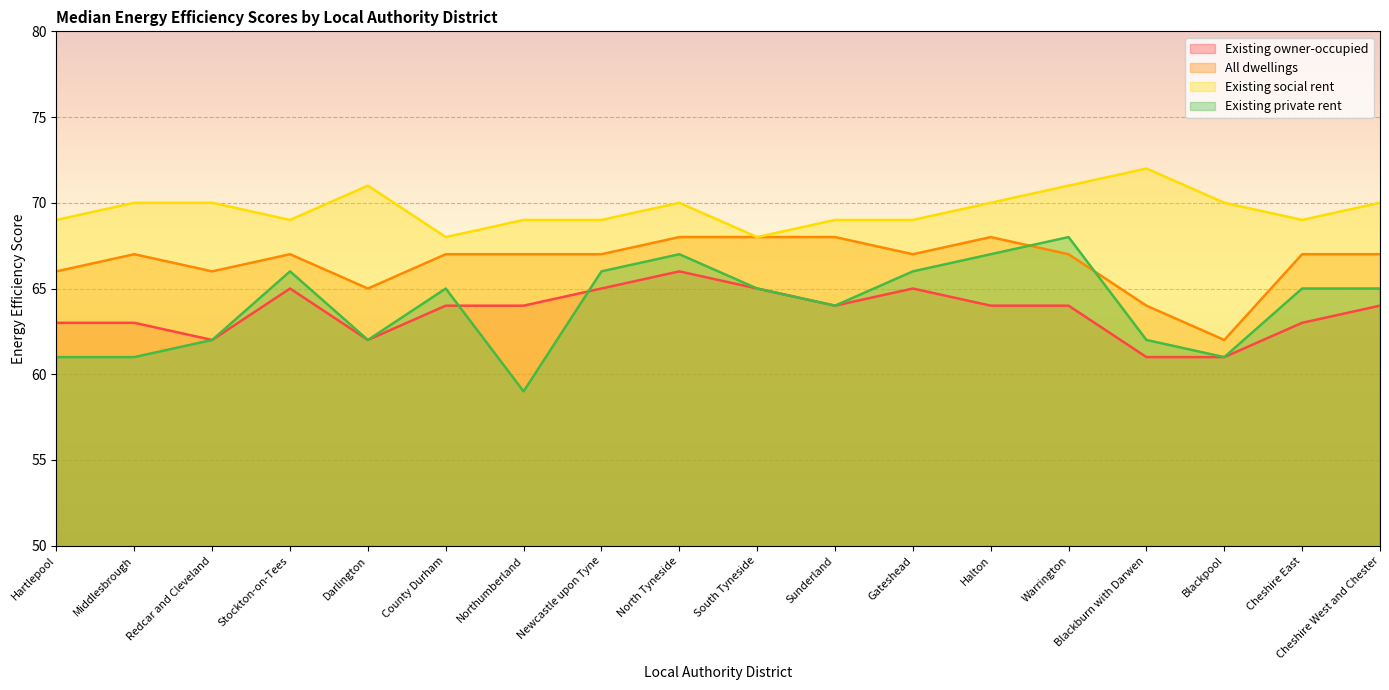

Reading left to right, what are all the values shown in this chart?

Existing owner-occupied: 63	63	62	65	62	64	64	65	66	65	64	65	64	64	61	61	63	64
All dwellings: 66	67	66	67	65	67	67	67	68	68	68	67	68	67	64	62	67	67
Existing social rent: 69	70	70	69	71	68	69	69	70	68	69	69	70	71	72	70	69	70
Existing private rent: 61	61	62	66	62	65	59	66	67	65	64	66	67	68	62	61	65	65